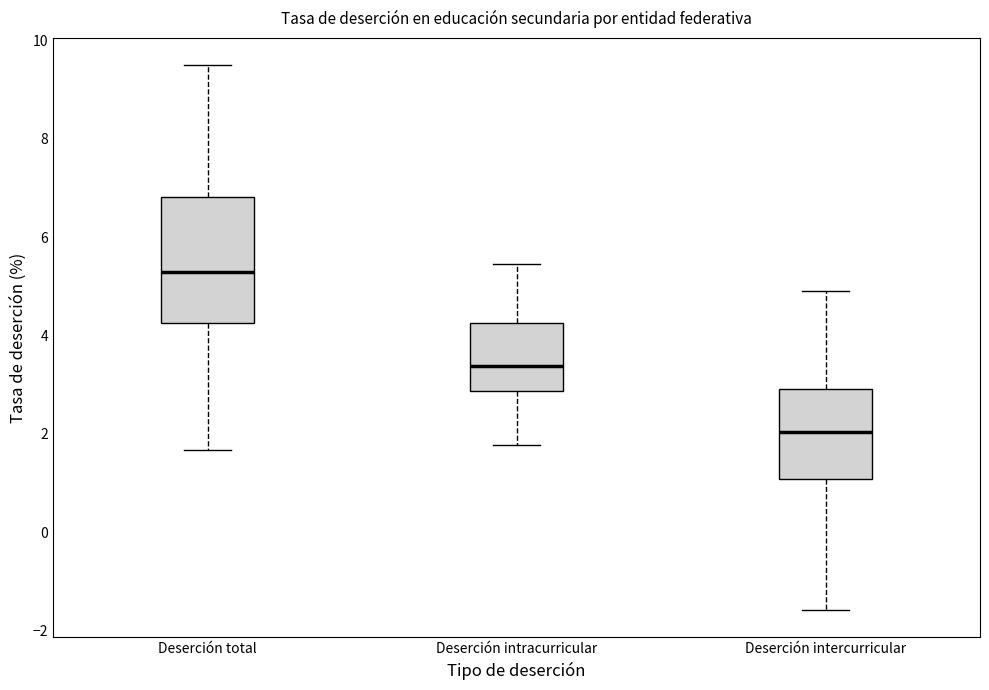

Where is the lower edge of the box for Deserción intercurricular on the y-axis? The values are not printed on the chart, so give them approximately, as read against the axis.

1.0